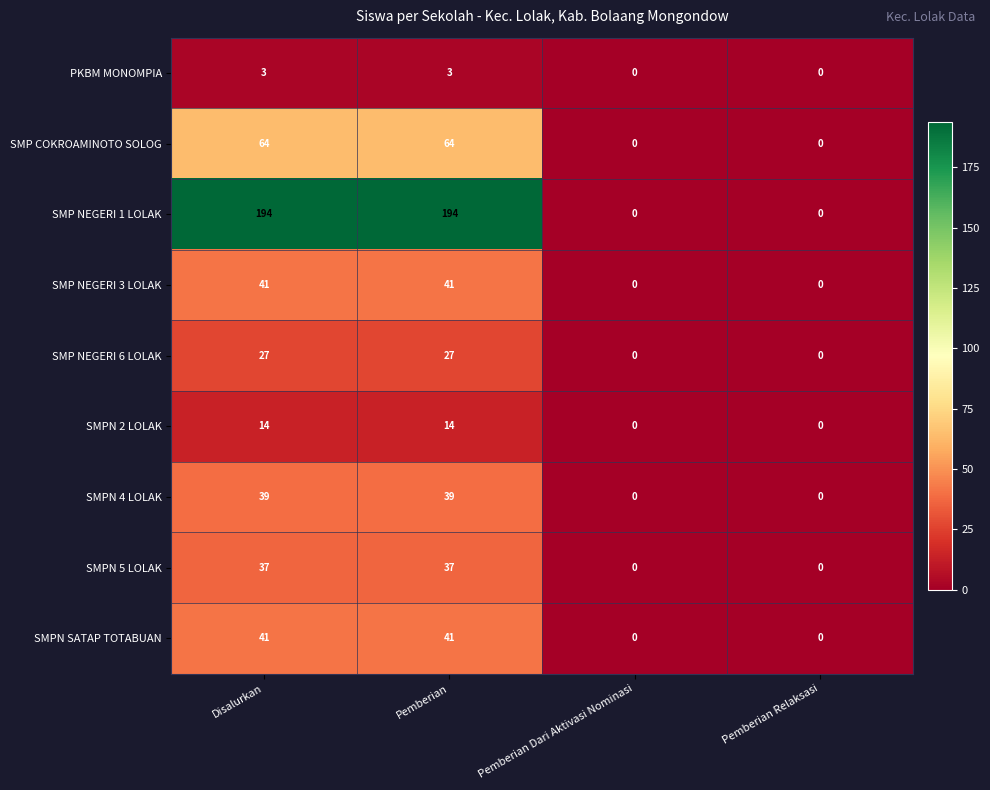

Which series changed the most between Disalurkan and Pemberian Relaksasi?

SMP NEGERI 1 LOLAK